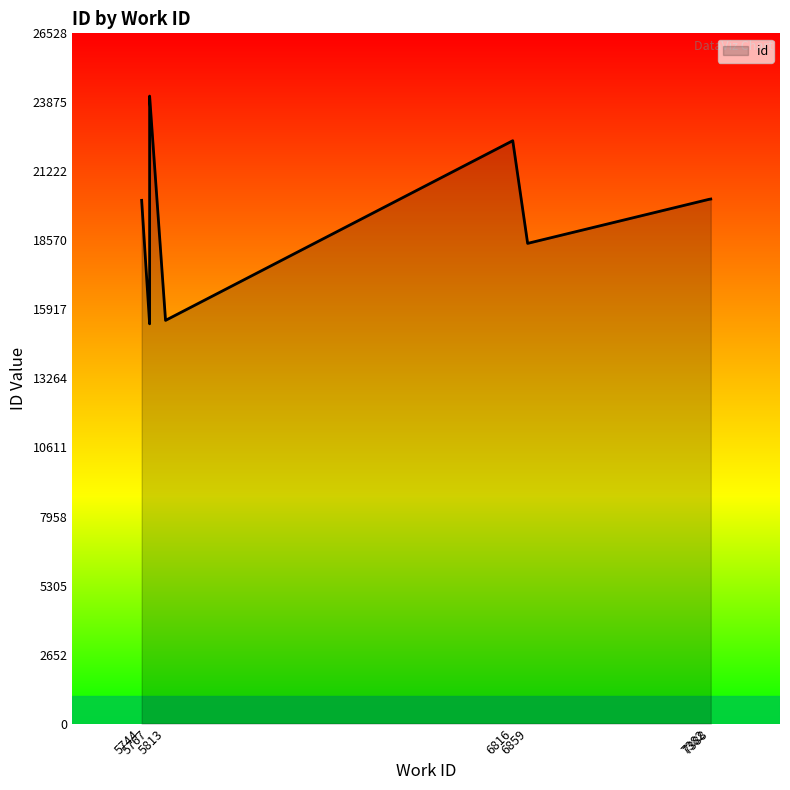

What is the value of the 2nd point from the left?

15364